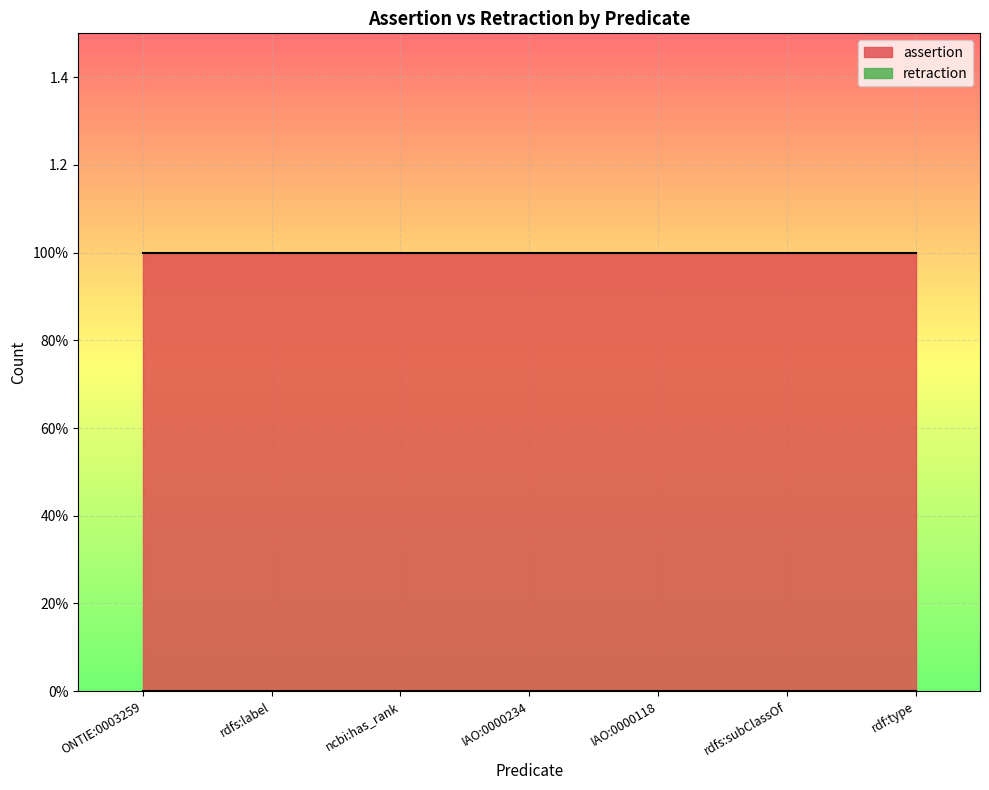

Reading left to right, extract all data points from this chart.

assertion: ONTIE:0003259=1	rdfs:label=1	ncbi:has_rank=1	IAO:0000234=1	IAO:0000118=1	rdfs:subClassOf=1	rdf:type=1
retraction: ONTIE:0003259=0	rdfs:label=0	ncbi:has_rank=0	IAO:0000234=0	IAO:0000118=0	rdfs:subClassOf=0	rdf:type=0